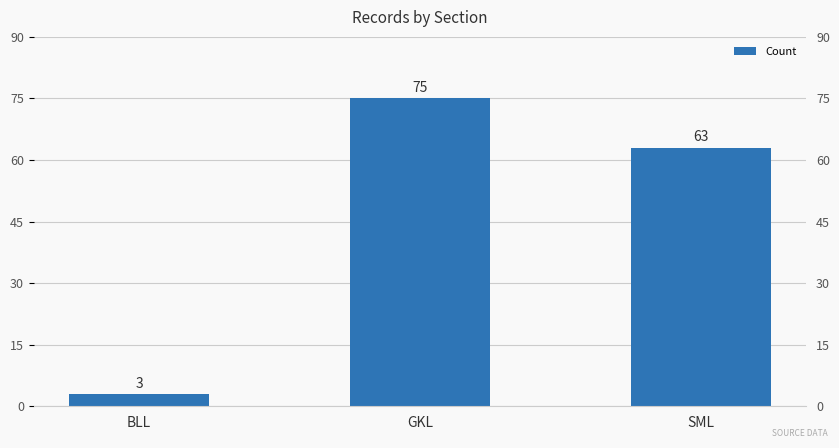

Rank the categories by value from lowest to highest.

BLL, SML, GKL